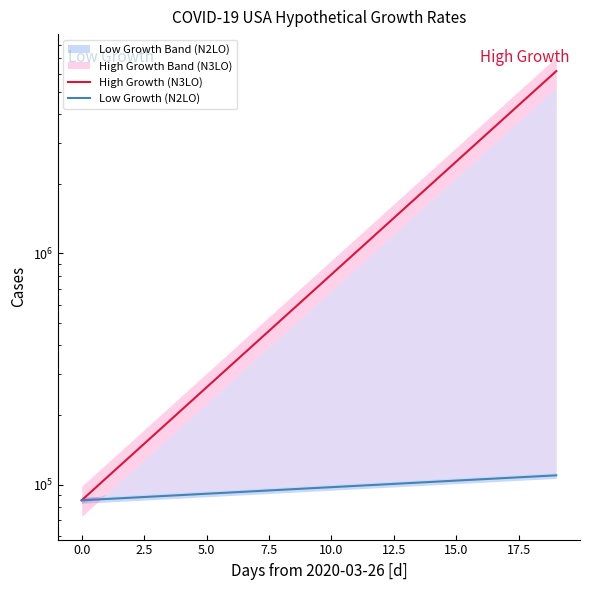

True or false: Low Growth (N2LO) and High Growth (N3LO) cross at least once.

False